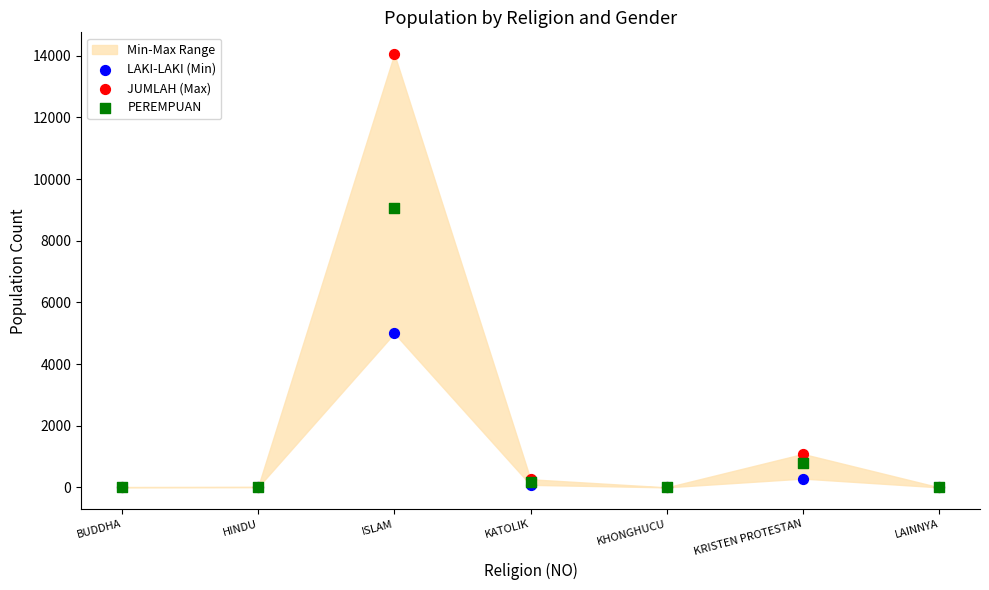

In the PEREMPUAN series, what Y value is closest to 4528?

800